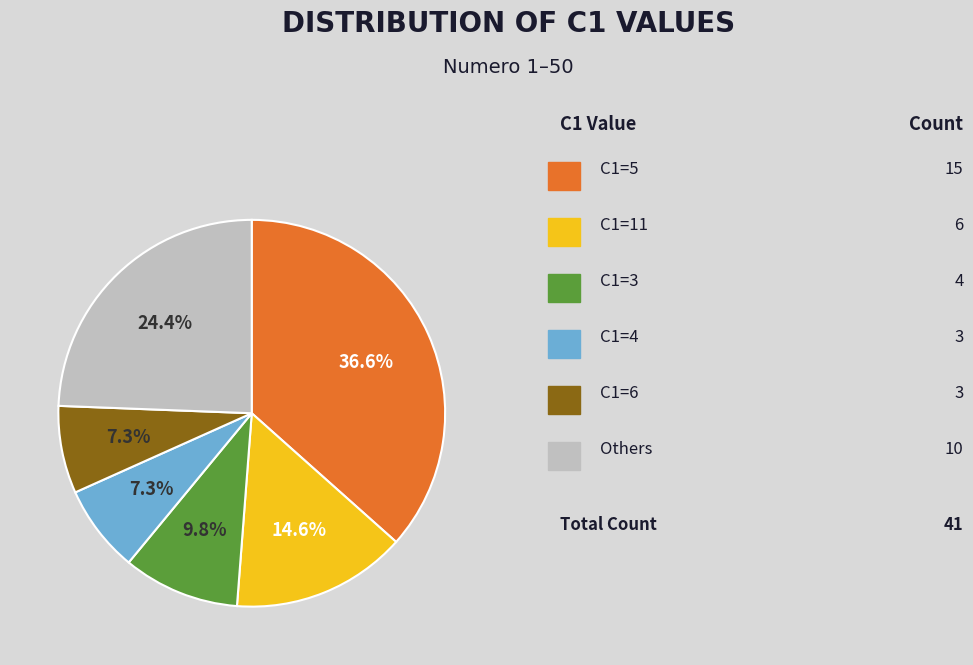

Does any single category account for the majority?

No